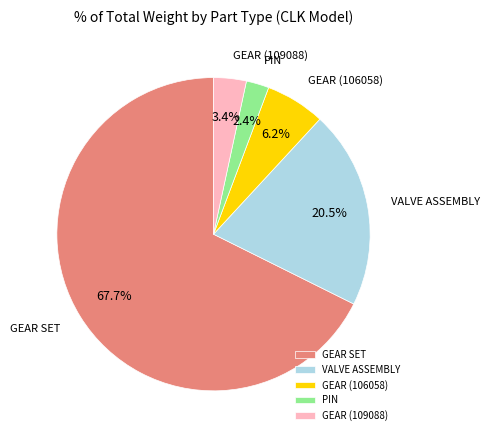

Between VALVE ASSEMBLY and GEAR (106058), which is larger?

VALVE ASSEMBLY